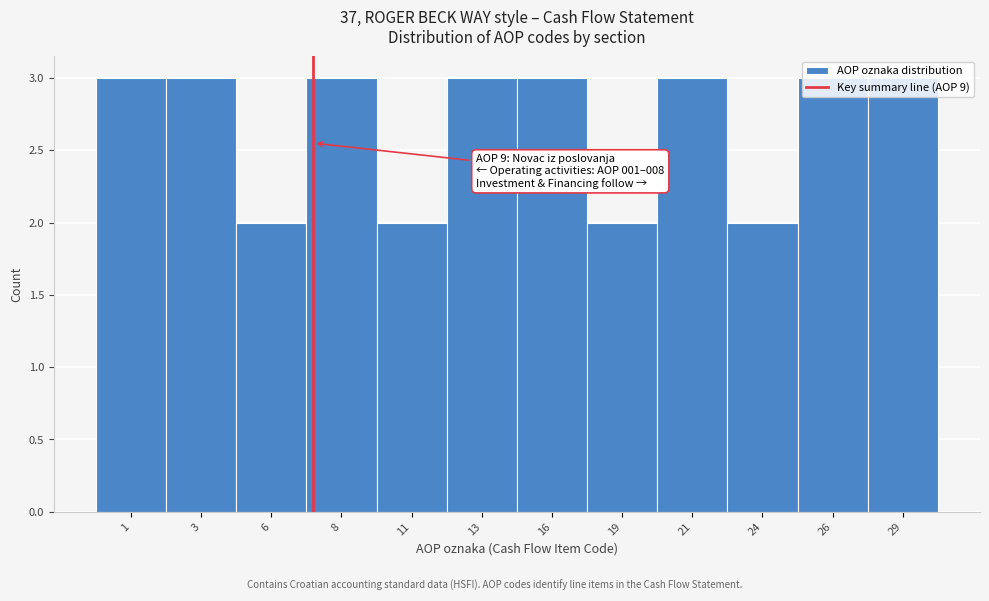

The value at 8 is 3. True or false?

True